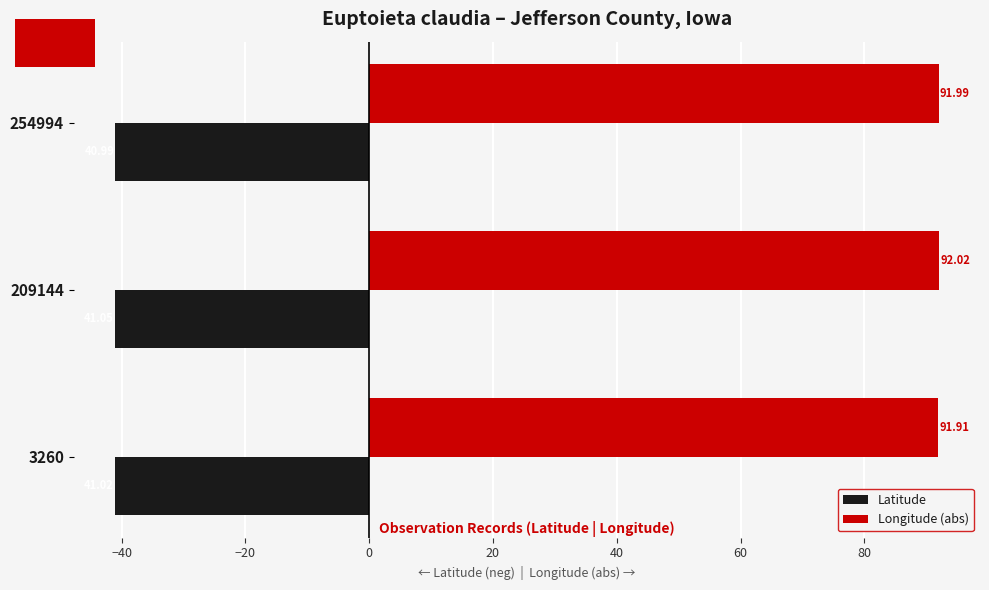

What is the spread (max minus min) of values at 209144?

133.1